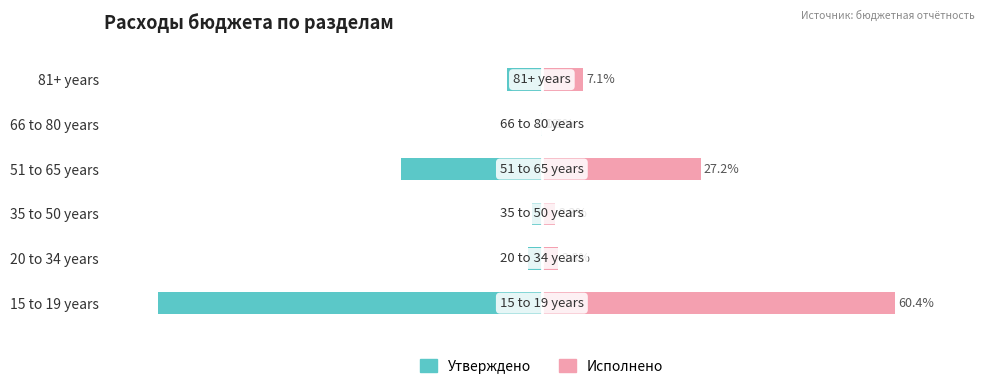

What is the difference between the highest and lowest values at 0?

0.2